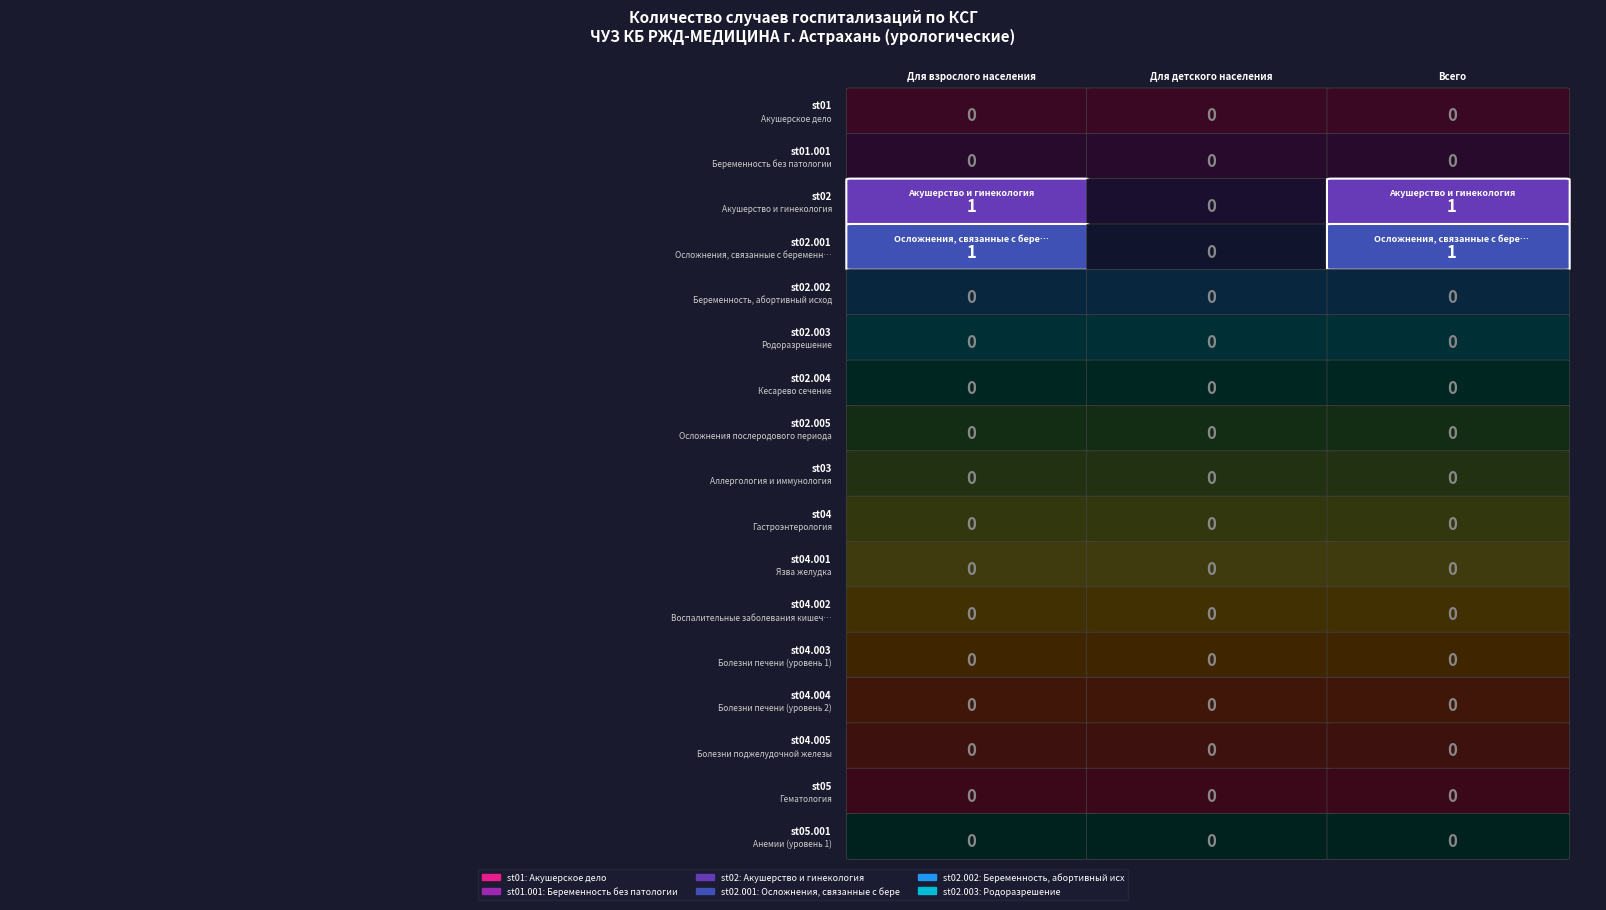

The value of st01 at Всего is 0. True or false?

True